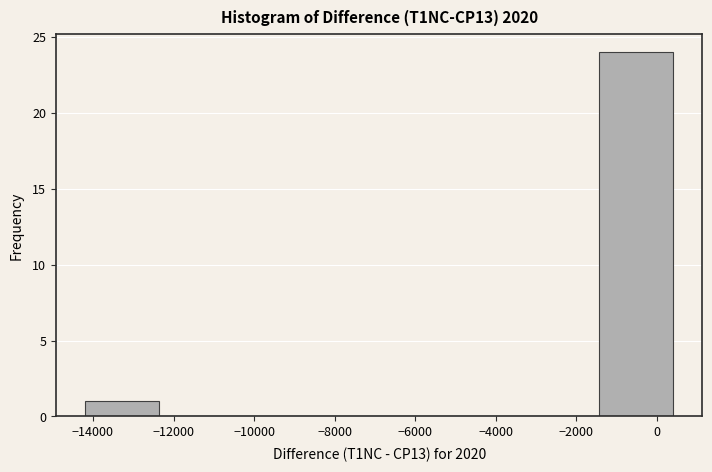

Reading left to right, transcribe this chart: for each bar, give the range it covers on the x-axis and its height. Neither the bar edges nor the heights are printed on the chart, so give them approximately, as read against the axes.

-14200 to -12400: 1
-12400 to -10600: 0
-10600 to -8800: 0
-8800 to -6800: 0
-6800 to -5000: 0
-5000 to -3200: 0
-3200 to -1400: 0
-1400 to 400: 24